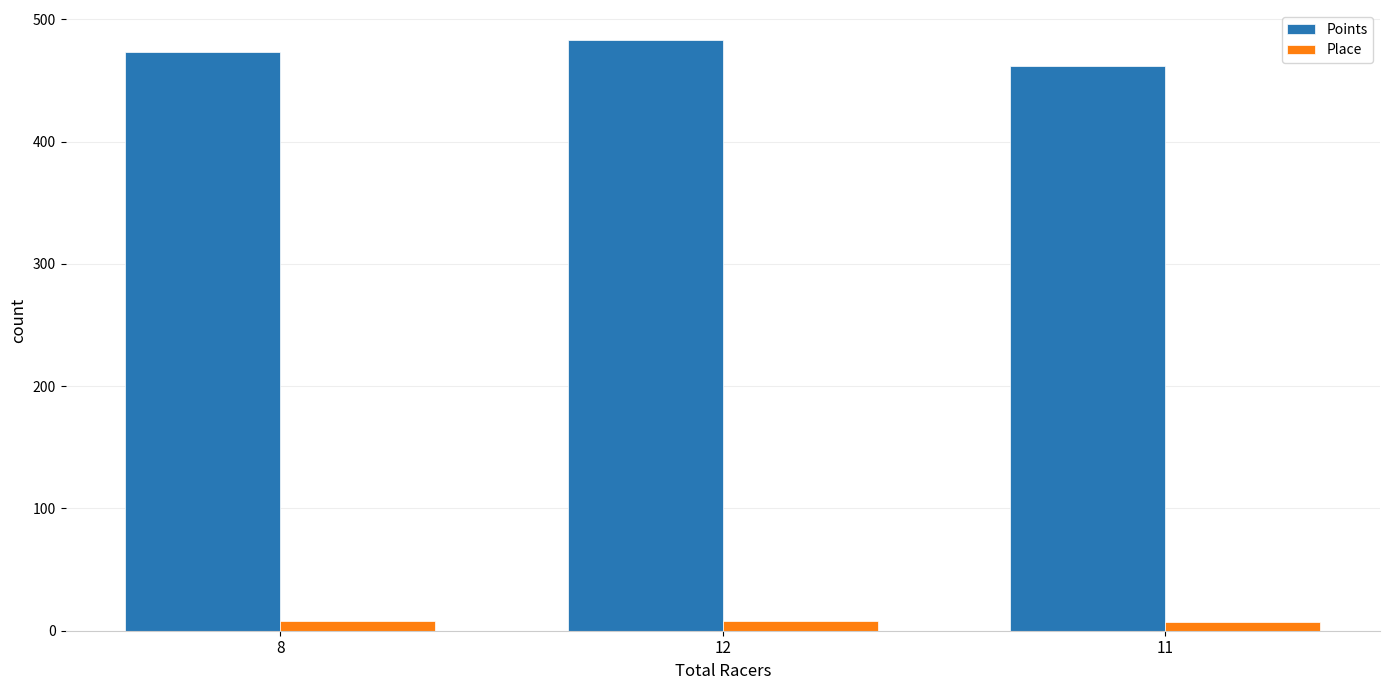

What are all the series names shown in the legend?

Points, Place